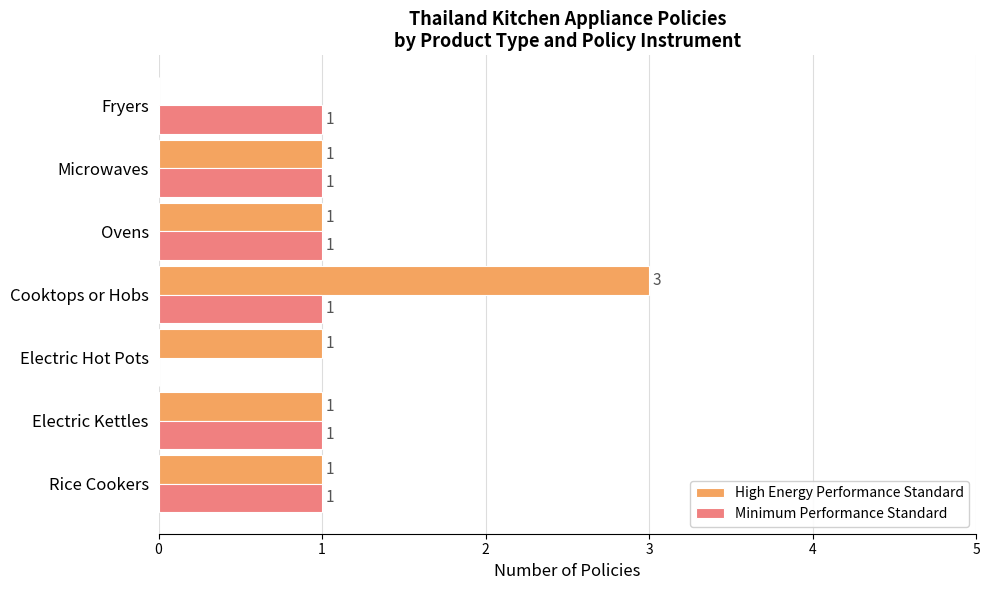

Between Cooktops or Hobs and Fryers, which series saw the biggest shift?

High Energy Performance Standard